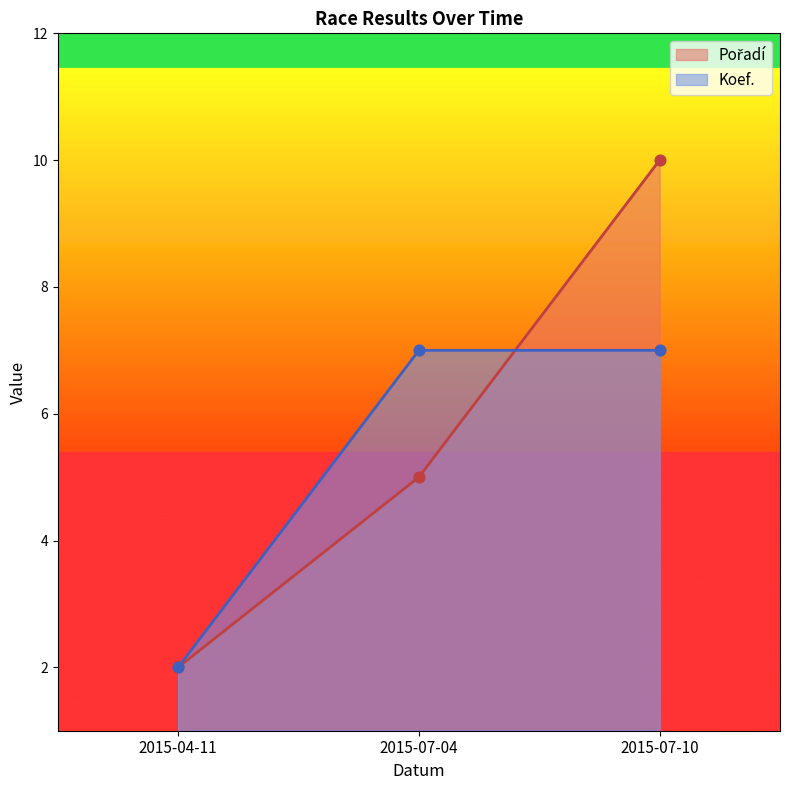

Which series has the largest total across all categories?

Pořadí